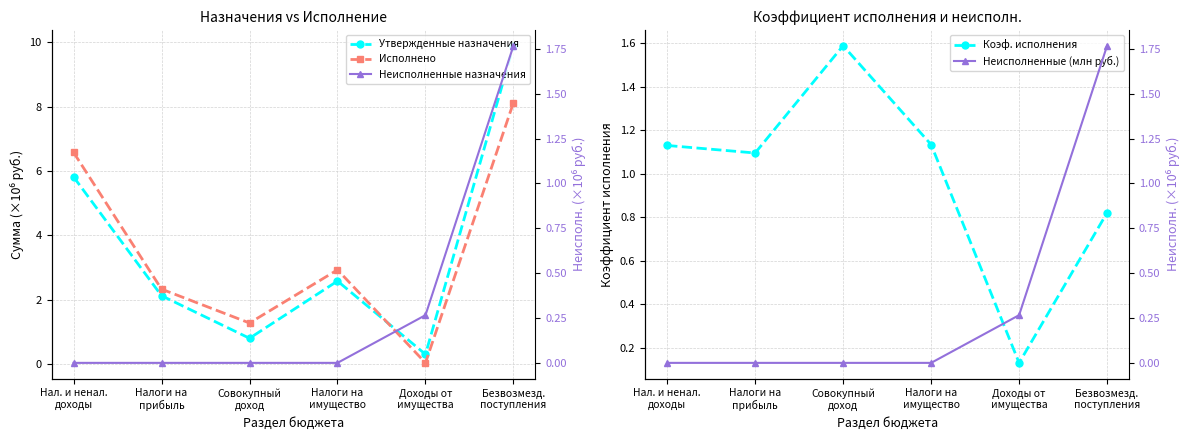

At which label does Исполнено reach its peak?

Безвозмезд.
поступления